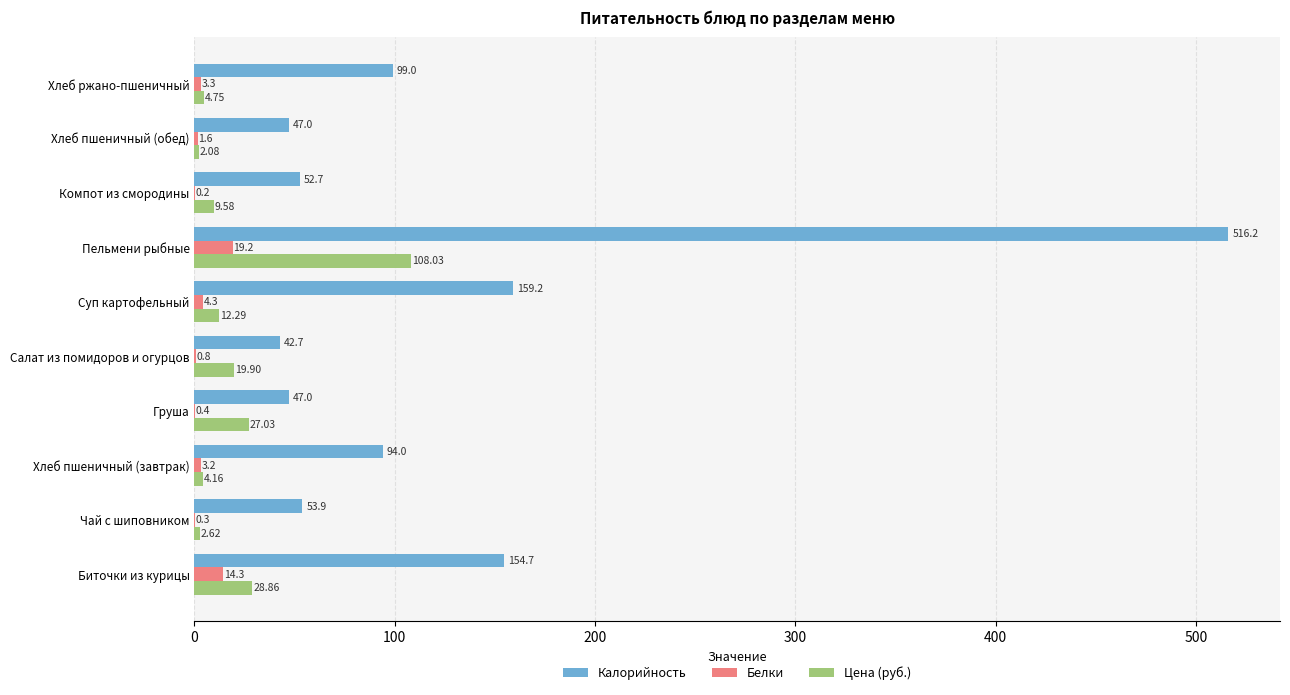

Which category has the highest value in the Цена (руб.) series?

Пельмени рыбные